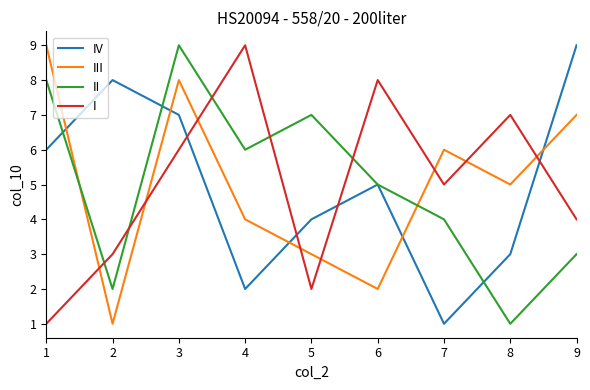

At which category does I reach its first local peak?

4